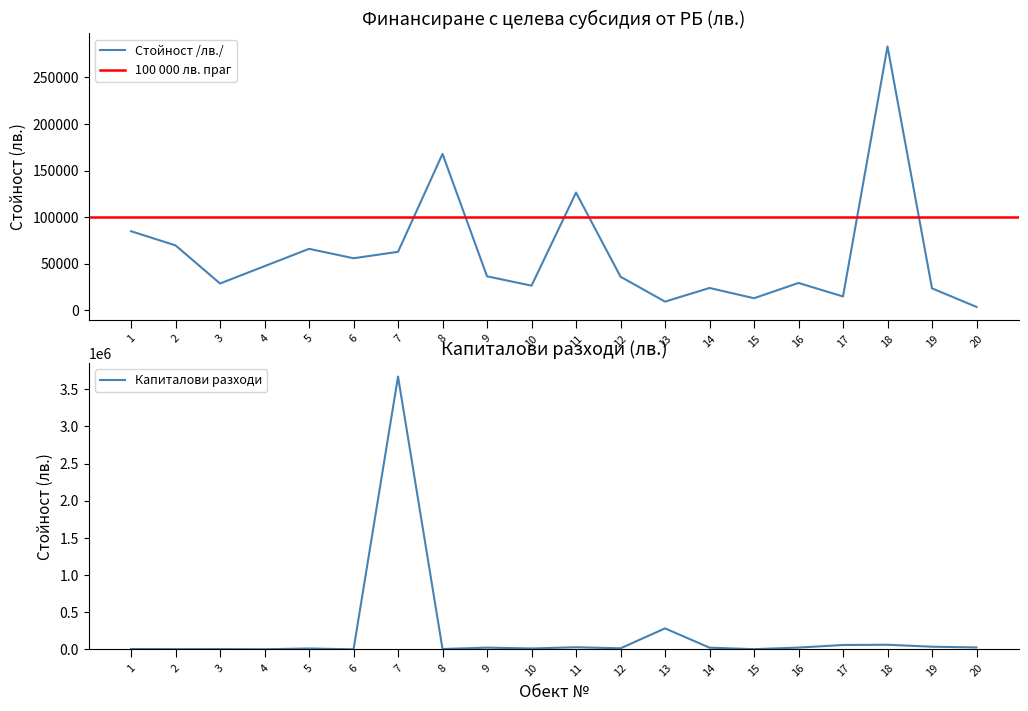

Where is Капиталови разходи nearest to the value 1835397?

13